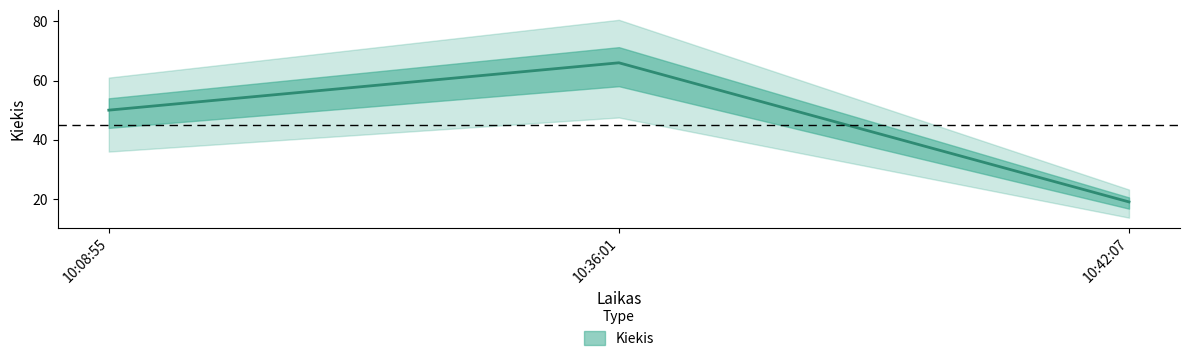

How many lines are shown in the chart?

1